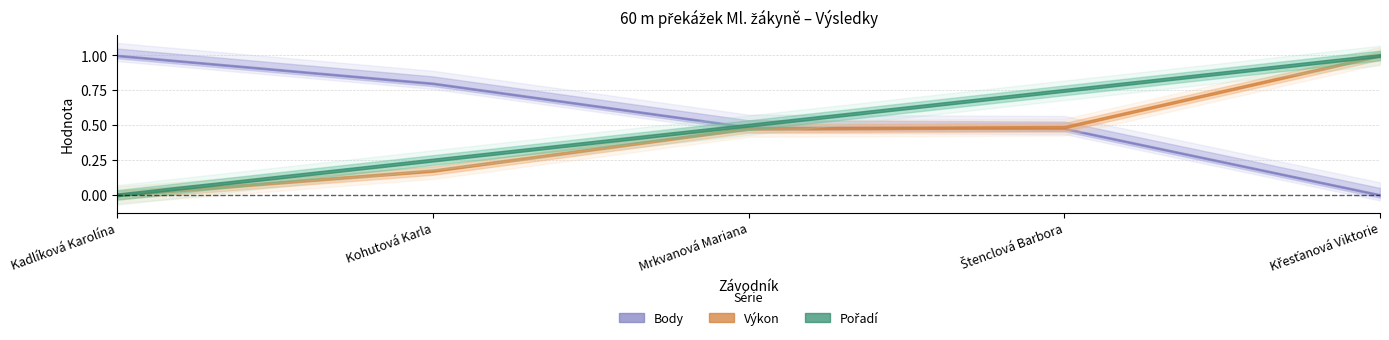

True or false: Body has more than 2 interior local peaks.

False